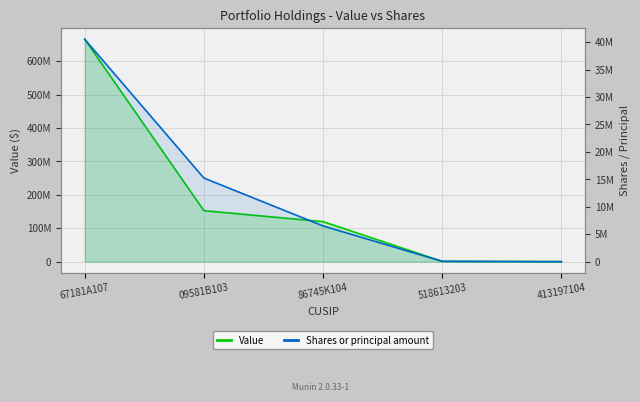

The value of Shares or principal amount at 09581B103 is 15228327. True or false?

True